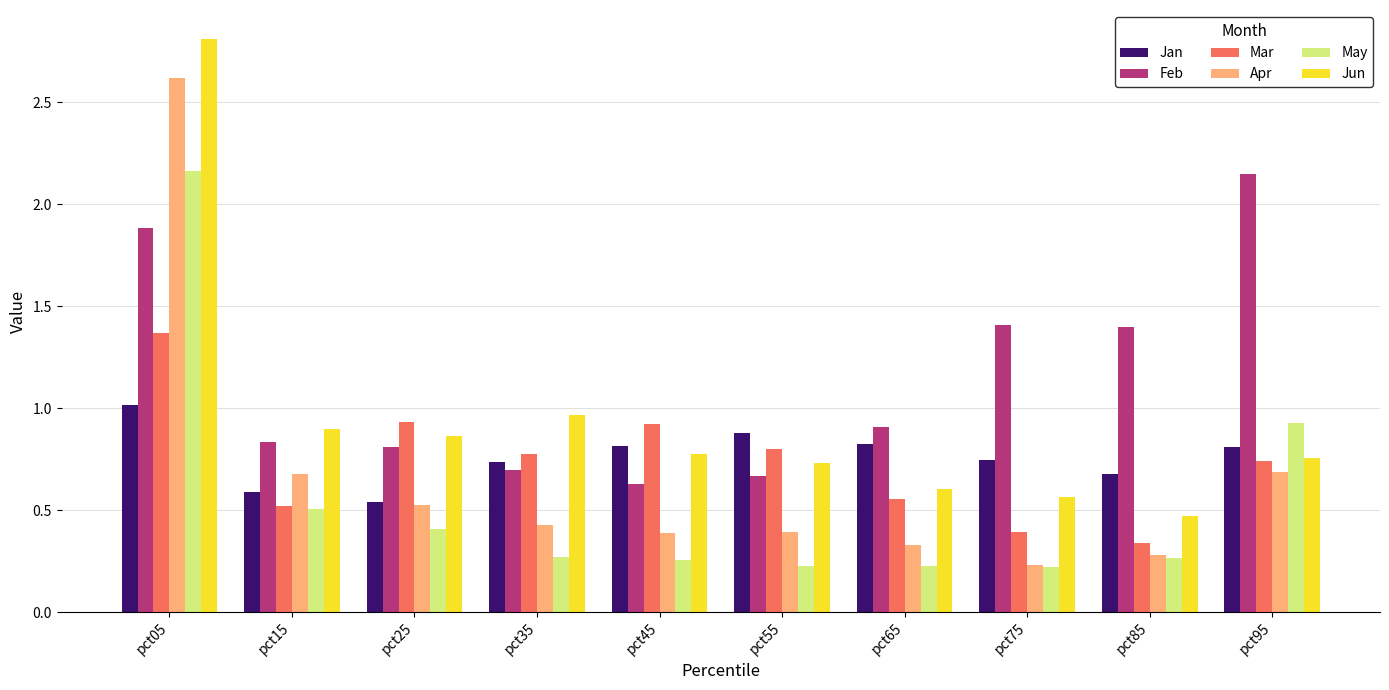

Rank the series at pct05 from highest to lowest value.

Jun, Apr, May, Feb, Mar, Jan